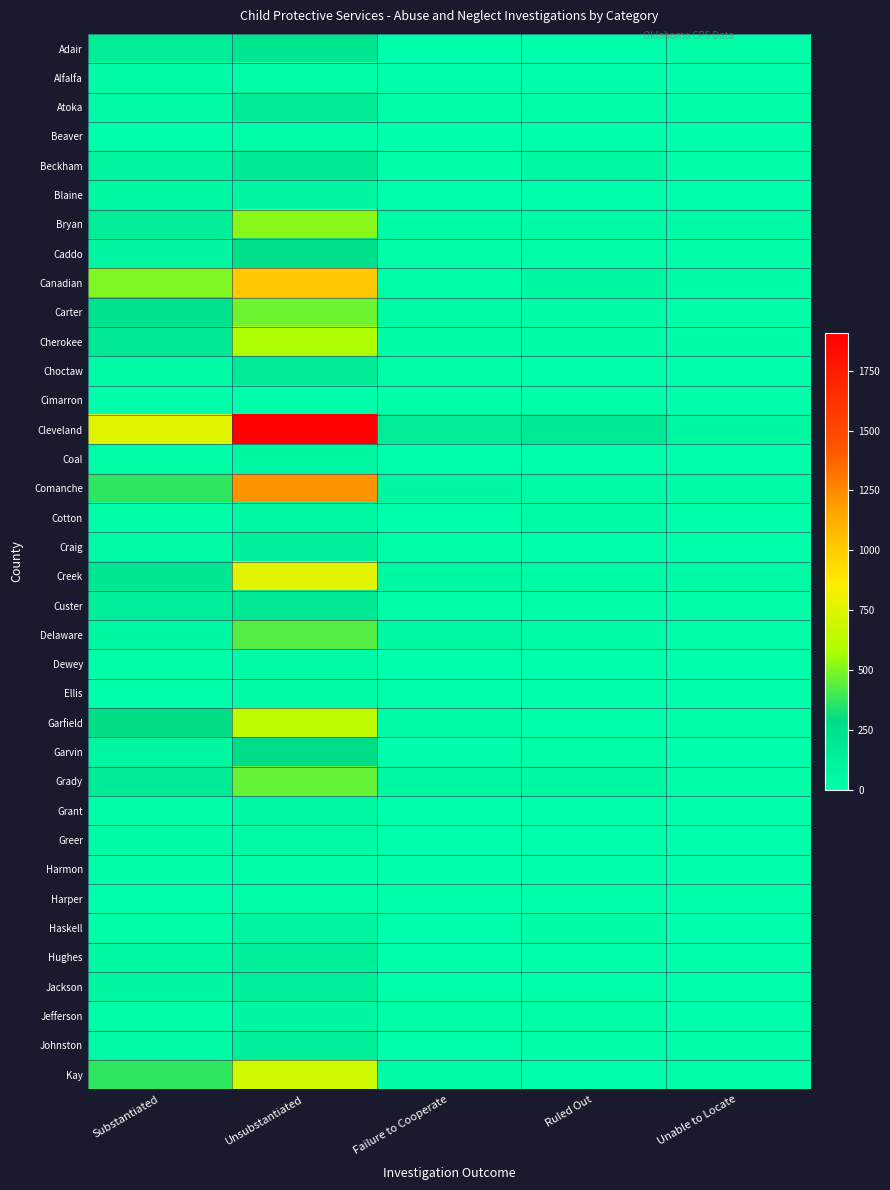

Rank the series at Substantiated from highest to lowest value.

Cleveland, Canadian, Kay, Comanche, Garfield, Carter, Creek, Cherokee, Grady, Bryan, Adair, Custer, Beckham, Caddo, Jackson, Garvin, Delaware, Blaine, Hughes, Johnston, Atoka, Craig, Choctaw, Greer, Alfalfa, Dewey, Coal, Haskell, Grant, Jefferson, Cotton, Harmon, Ellis, Harper, Cimarron, Beaver